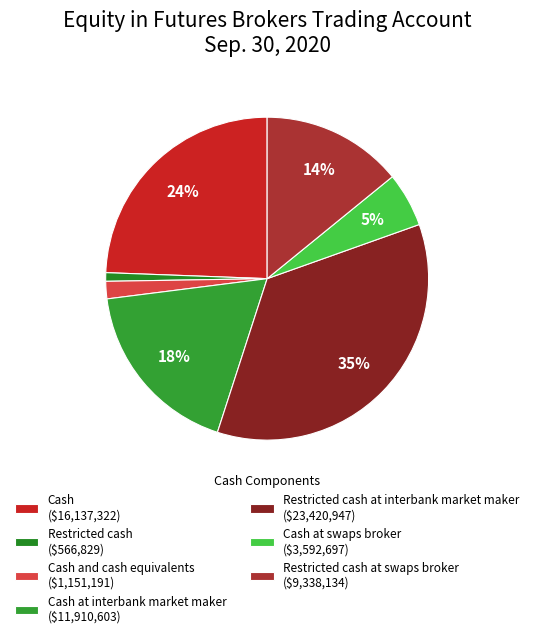

Count the number of slices in the pie.

7